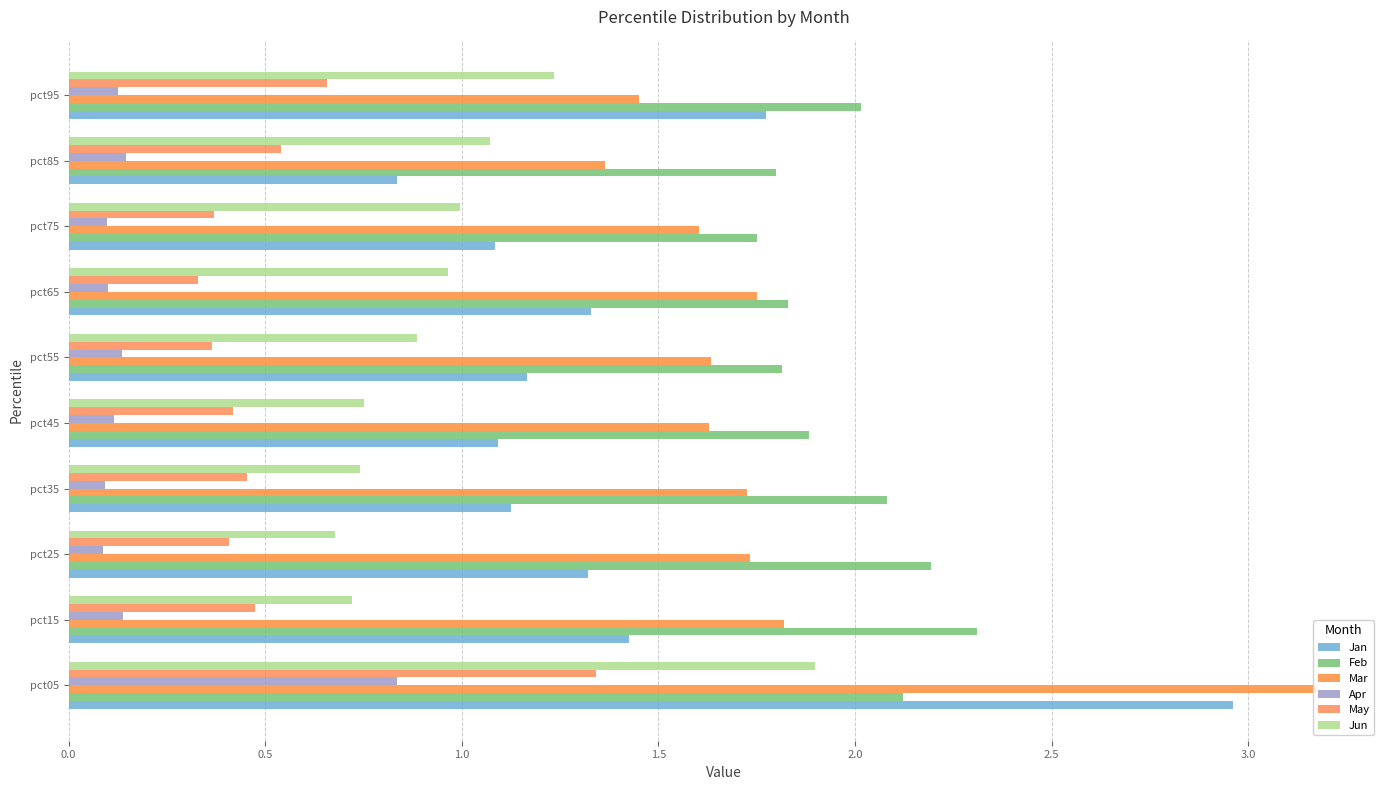

Which series changed the most between pct35 and pct65?

Feb